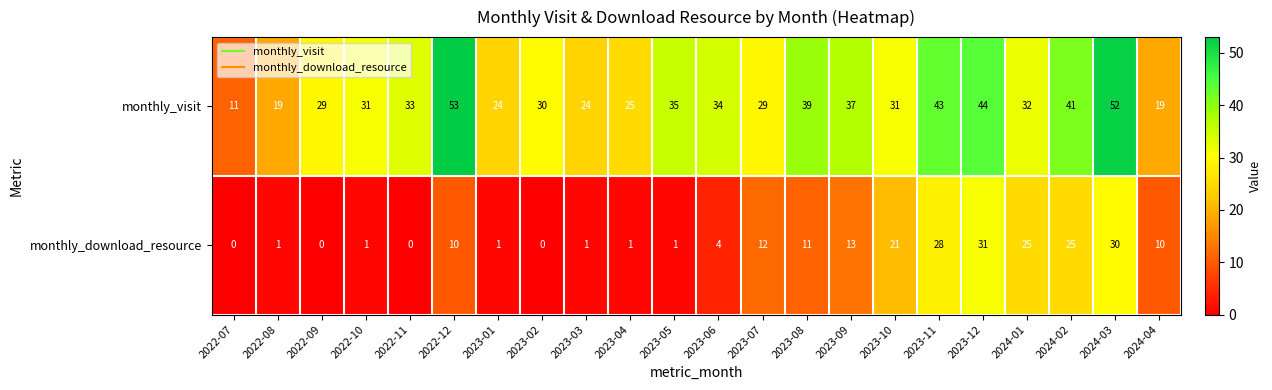

What is the sum of all monthly_download_resource values?

226